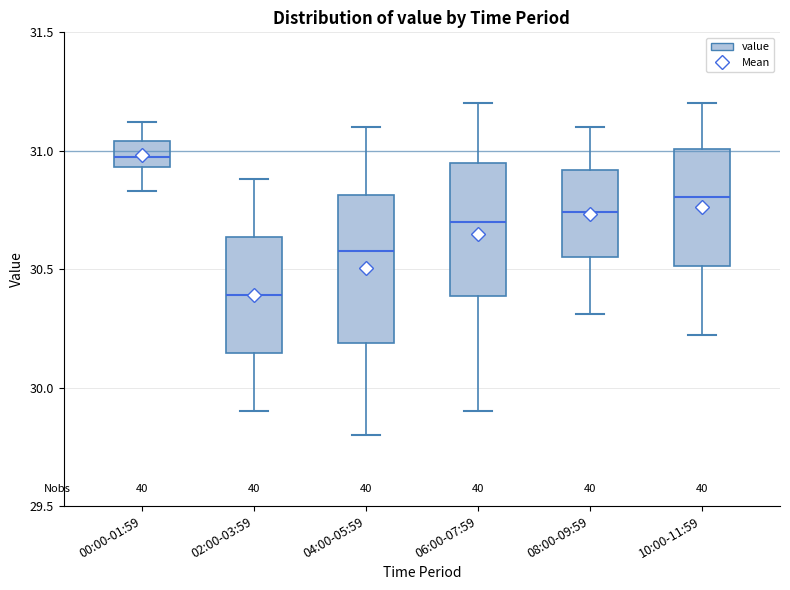

Reading left to right, transcribe this box plot: for each box, give where its median line is, the range the box spans, and where its two whiskers end, as read against the y-axis. The values are not printed on the chart, so give them approximately, as read against the axis.

00:00-01:59: median 31.00, box 30.95 to 31.05, whiskers 30.85 to 31.10
02:00-03:59: median 30.40, box 30.15 to 30.65, whiskers 29.90 to 30.90
04:00-05:59: median 30.60, box 30.20 to 30.80, whiskers 29.80 to 31.10
06:00-07:59: median 30.70, box 30.40 to 30.95, whiskers 29.90 to 31.20
08:00-09:59: median 30.75, box 30.55 to 30.90, whiskers 30.30 to 31.10
10:00-11:59: median 30.80, box 30.50 to 31.00, whiskers 30.20 to 31.20